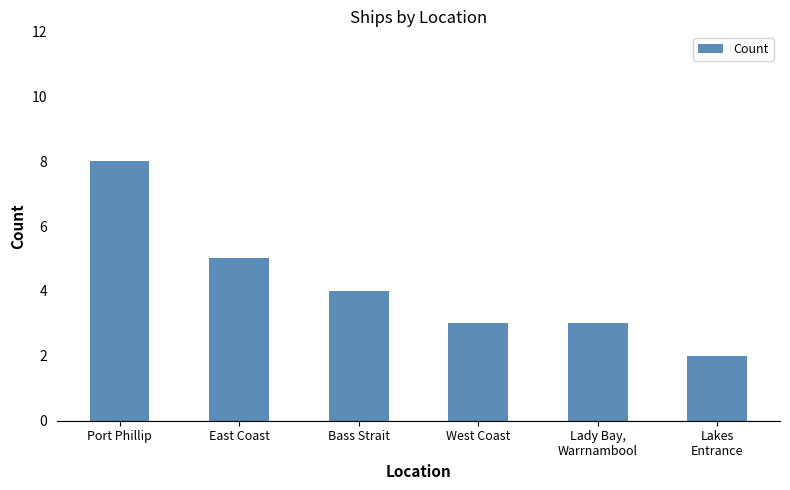

At which label does the data first exceed 4?

Port Phillip